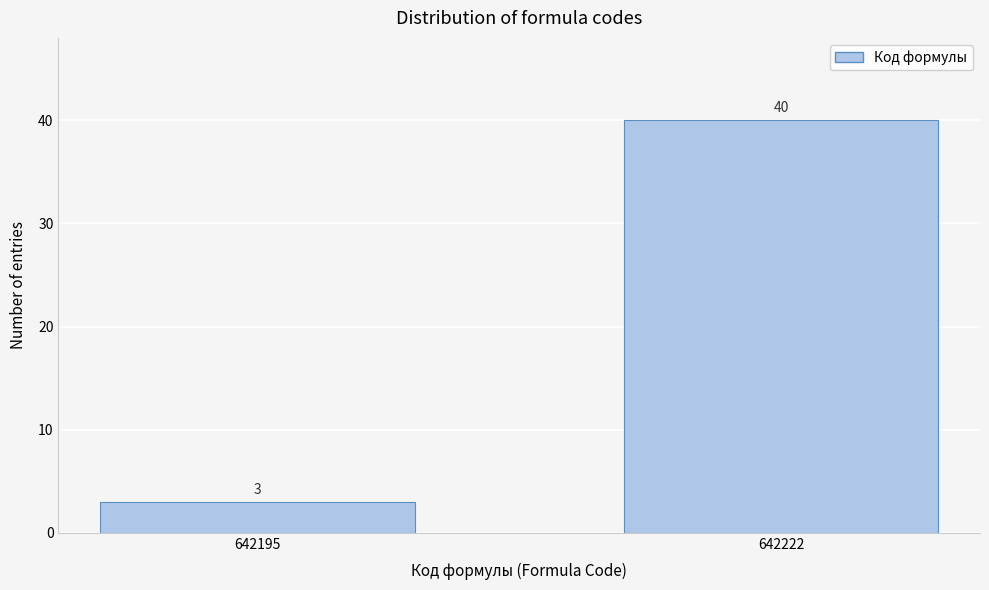

Reading left to right, transcribe all the data shown in this chart.

642195=3	642222=40